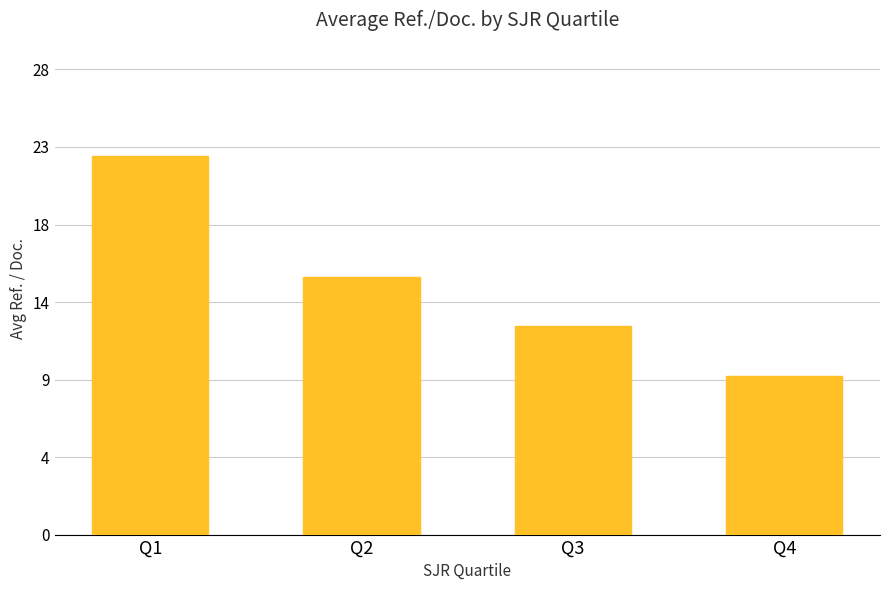

What is the approximate value at Q3?

12.5